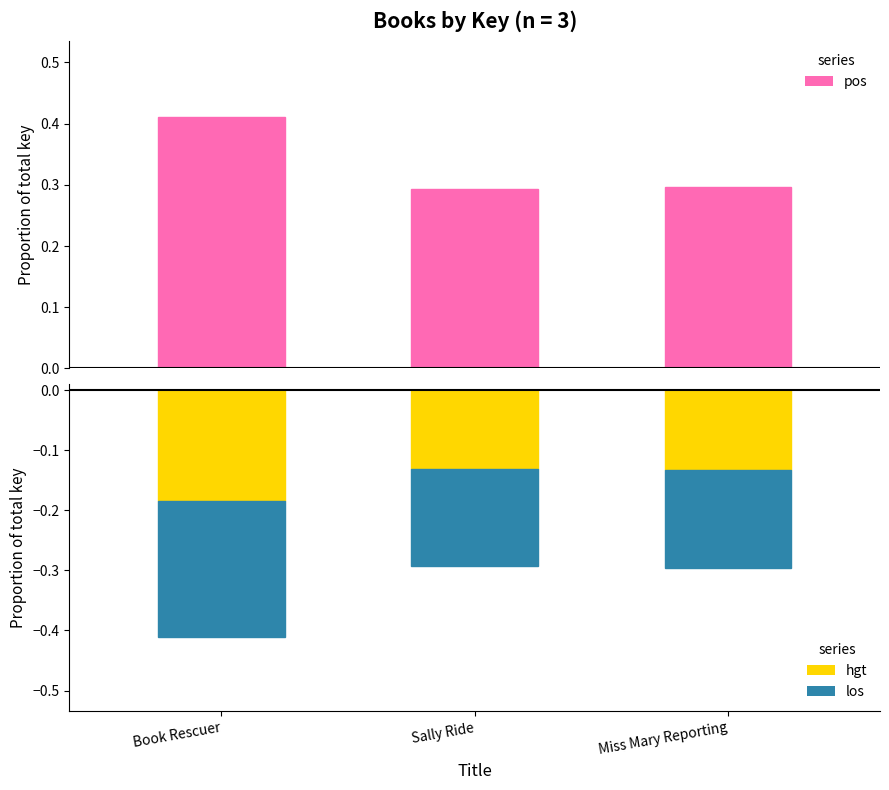

Reading left to right, extract all data points from this chart.

pos: Book Rescuer=0.4	Sally Ride=0.3	Miss Mary Reporting=0.3
hgt: Book Rescuer=-0.2	Sally Ride=-0.1	Miss Mary Reporting=-0.1
los: Book Rescuer=-0.2	Sally Ride=-0.2	Miss Mary Reporting=-0.2